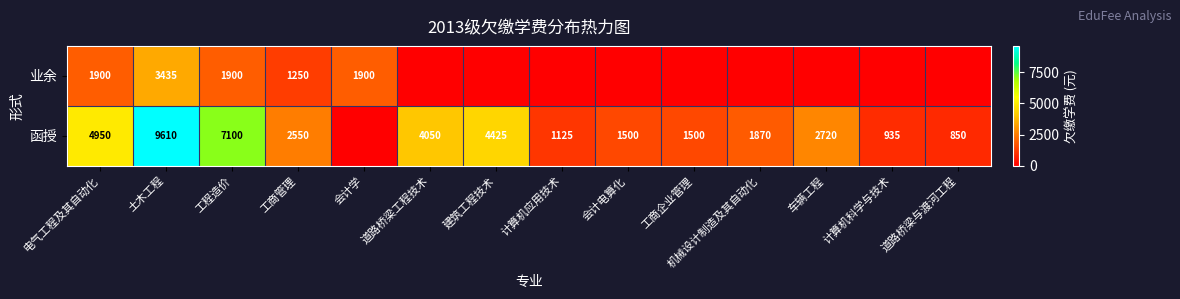

What is the sum of the 函授 values at 道路桥梁与渡河工程 and 车辆工程?

3570